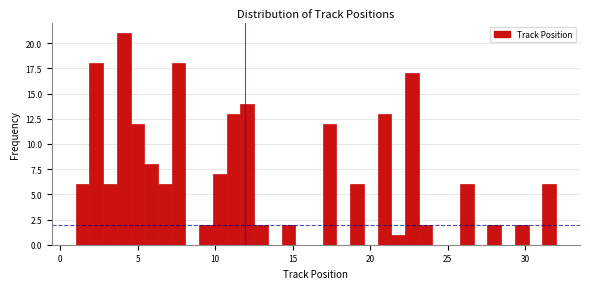

Read against the x-axis, roughly where is the centre of the tallest bar?

4.0